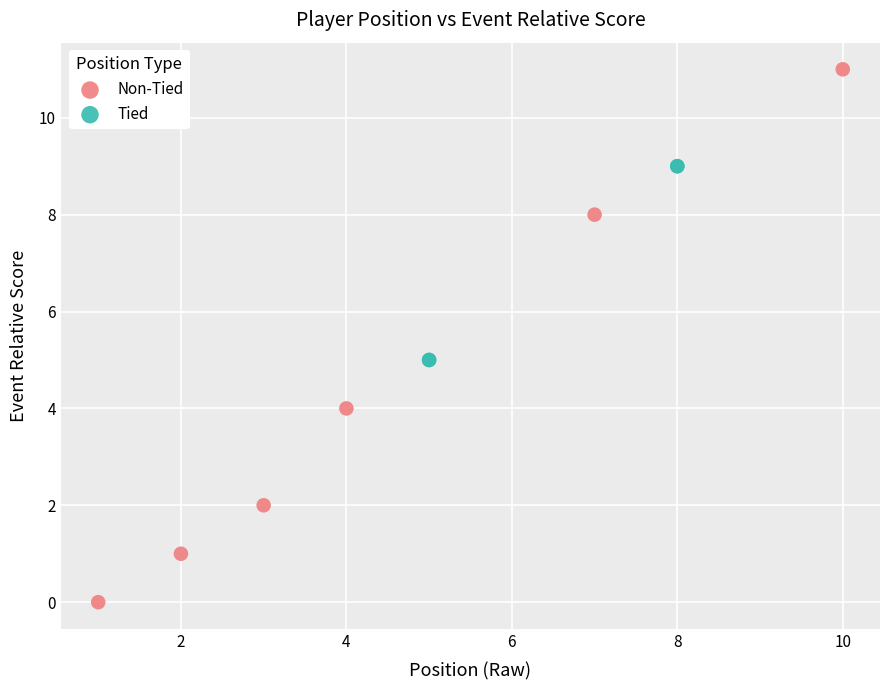

Which series contains the highest Y value?

Non-Tied